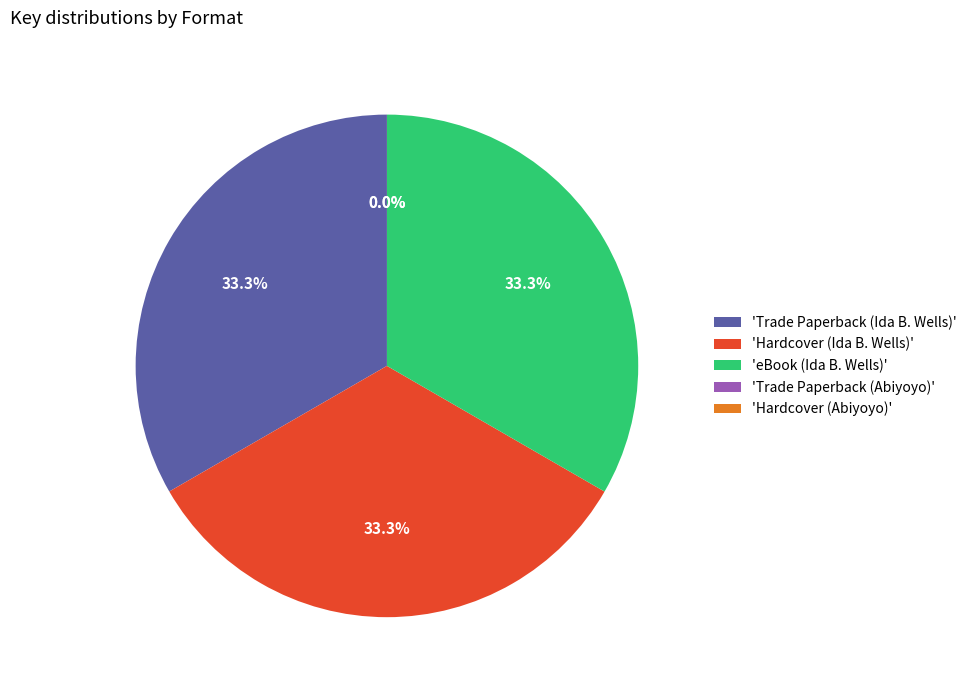

What percentage is NOT represented by 'Hardcover (Ida B. Wells)'?

66.7%